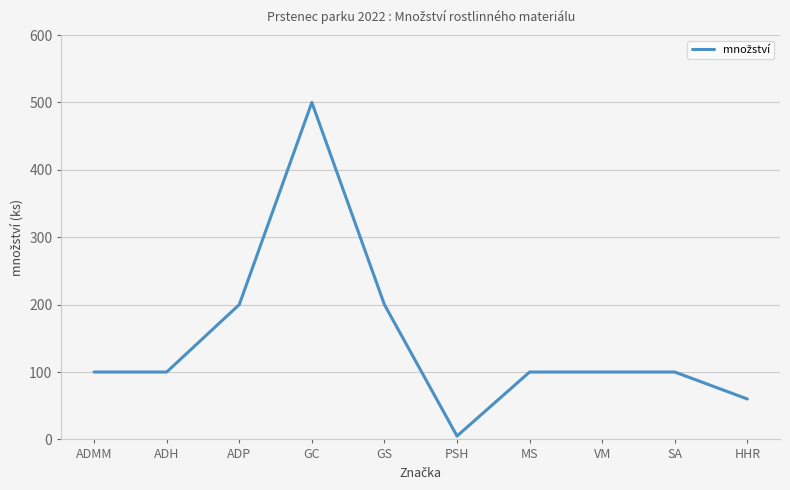

Which has a higher value, VM or GC?

GC